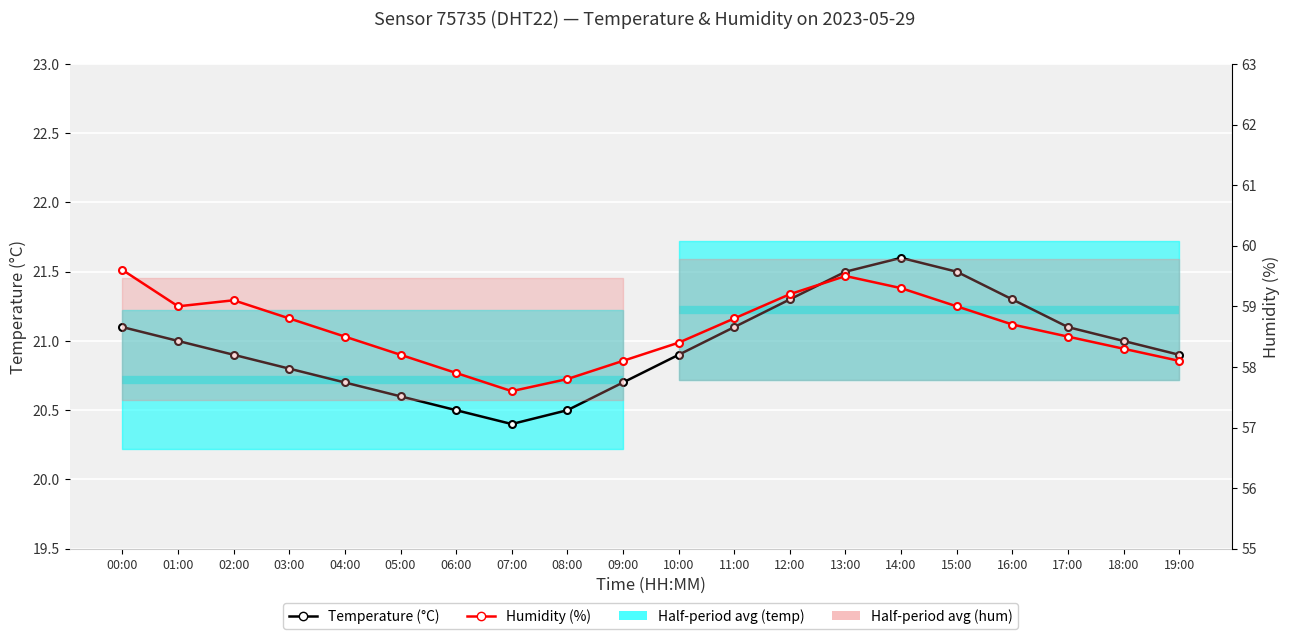

Rank the series by their maximum value, from highest to lowest.

Humidity (%), Temperature (°C)